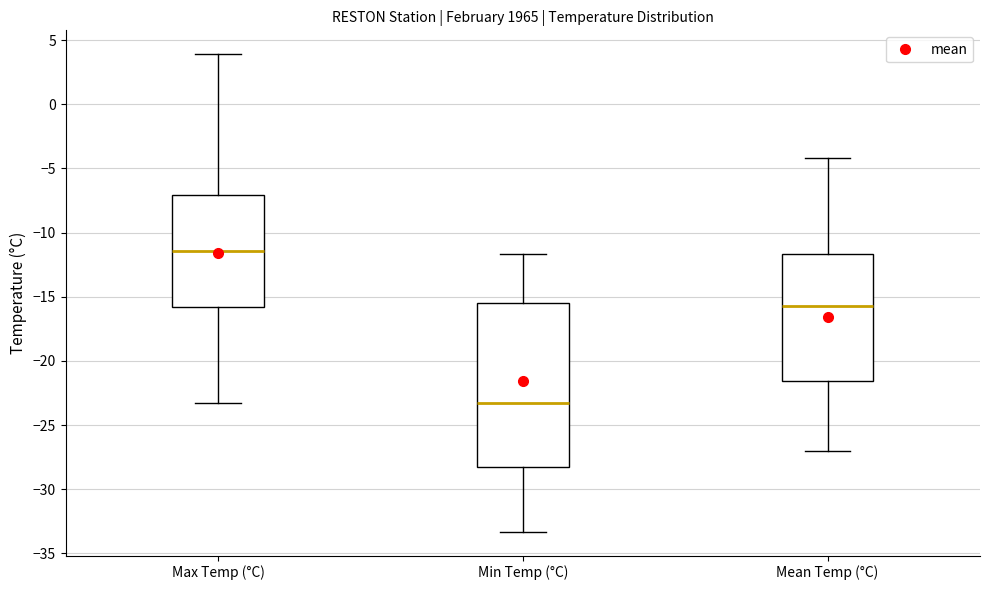

Which box is the tallest, from its lower edge to its upper edge?

Min Temp (°C)